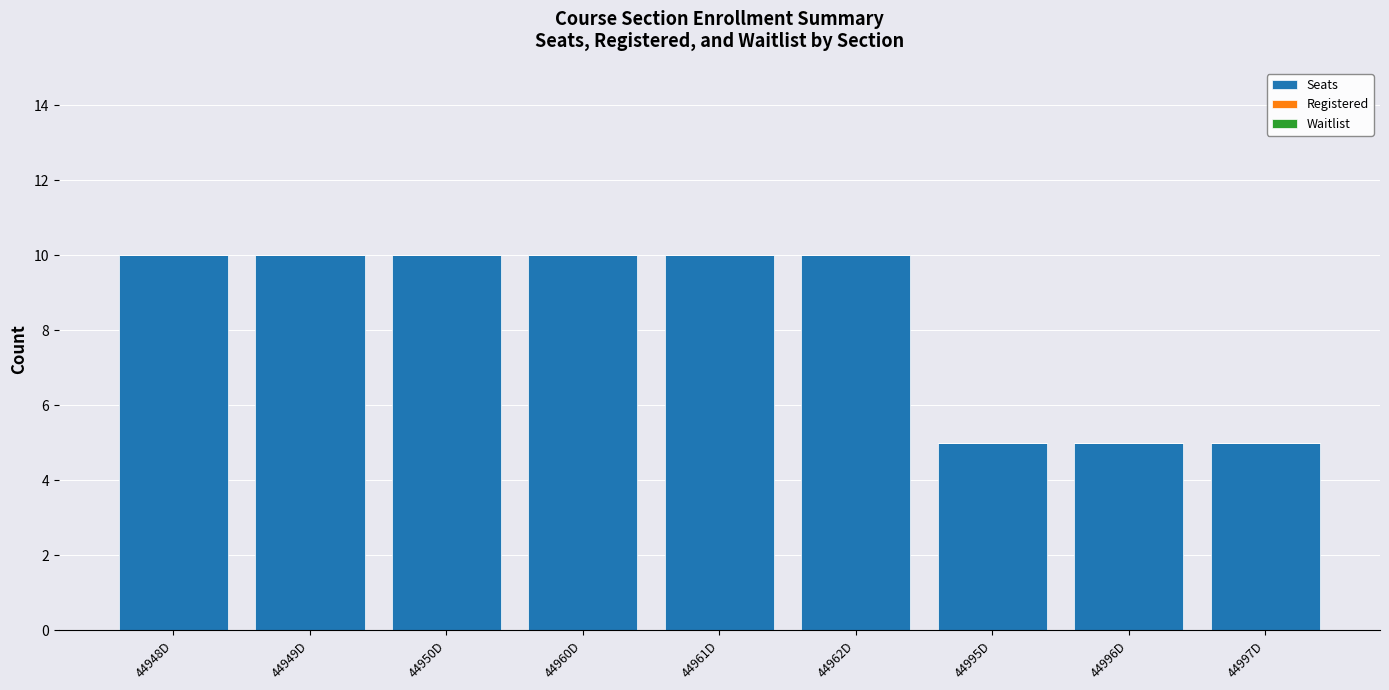

Is it true that the value at 44960D is 10?

True